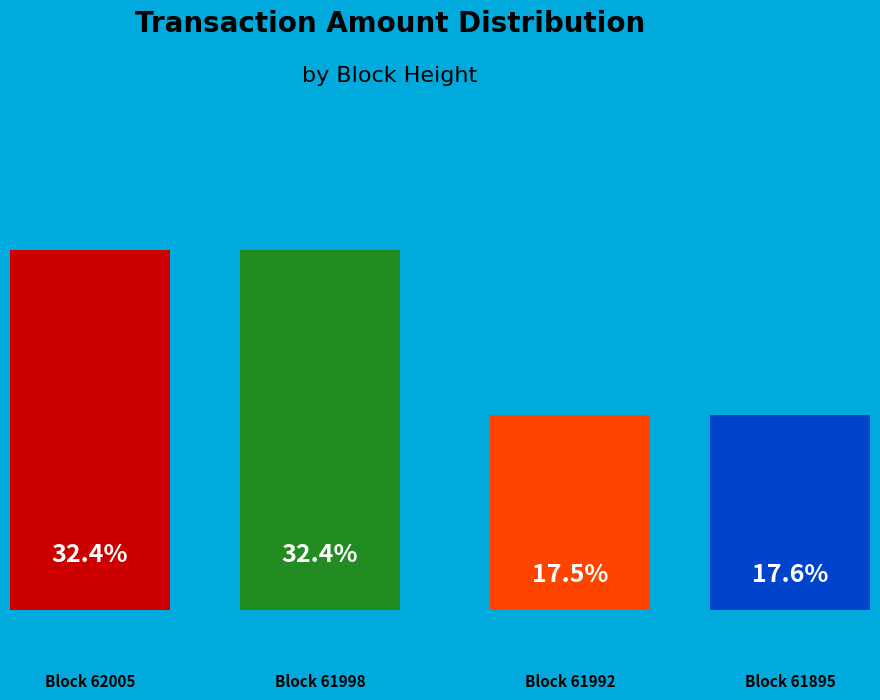

The 61998 slice represents 40% of the pie. True or false?

False